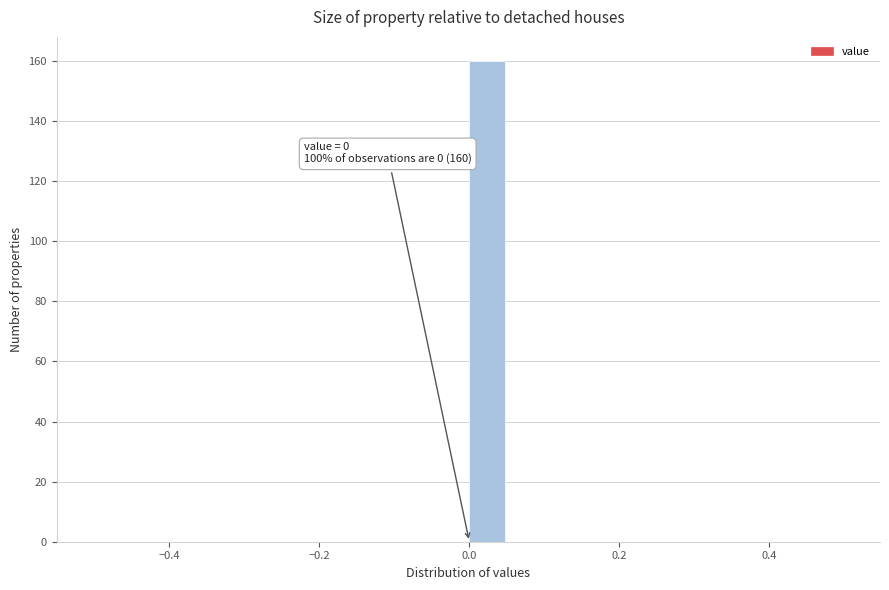

Around what value on the x-axis is the tallest bar? Give the approximate position of its centre, as read against the axis.

0.02